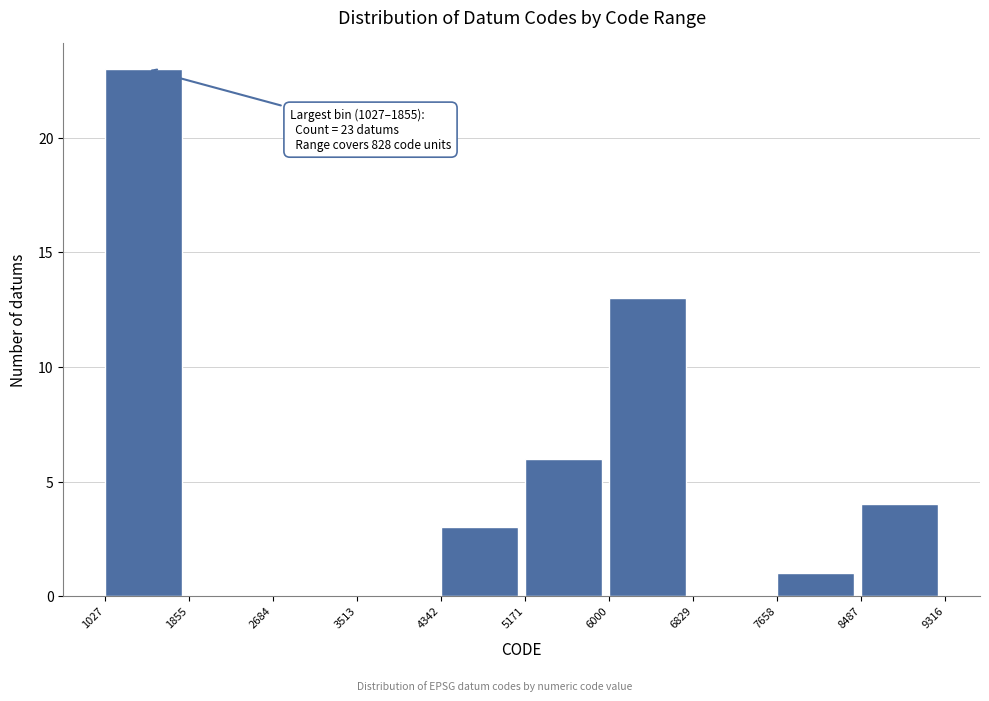

Over which range of the x-axis is the bar tallest?

1027 to 1855